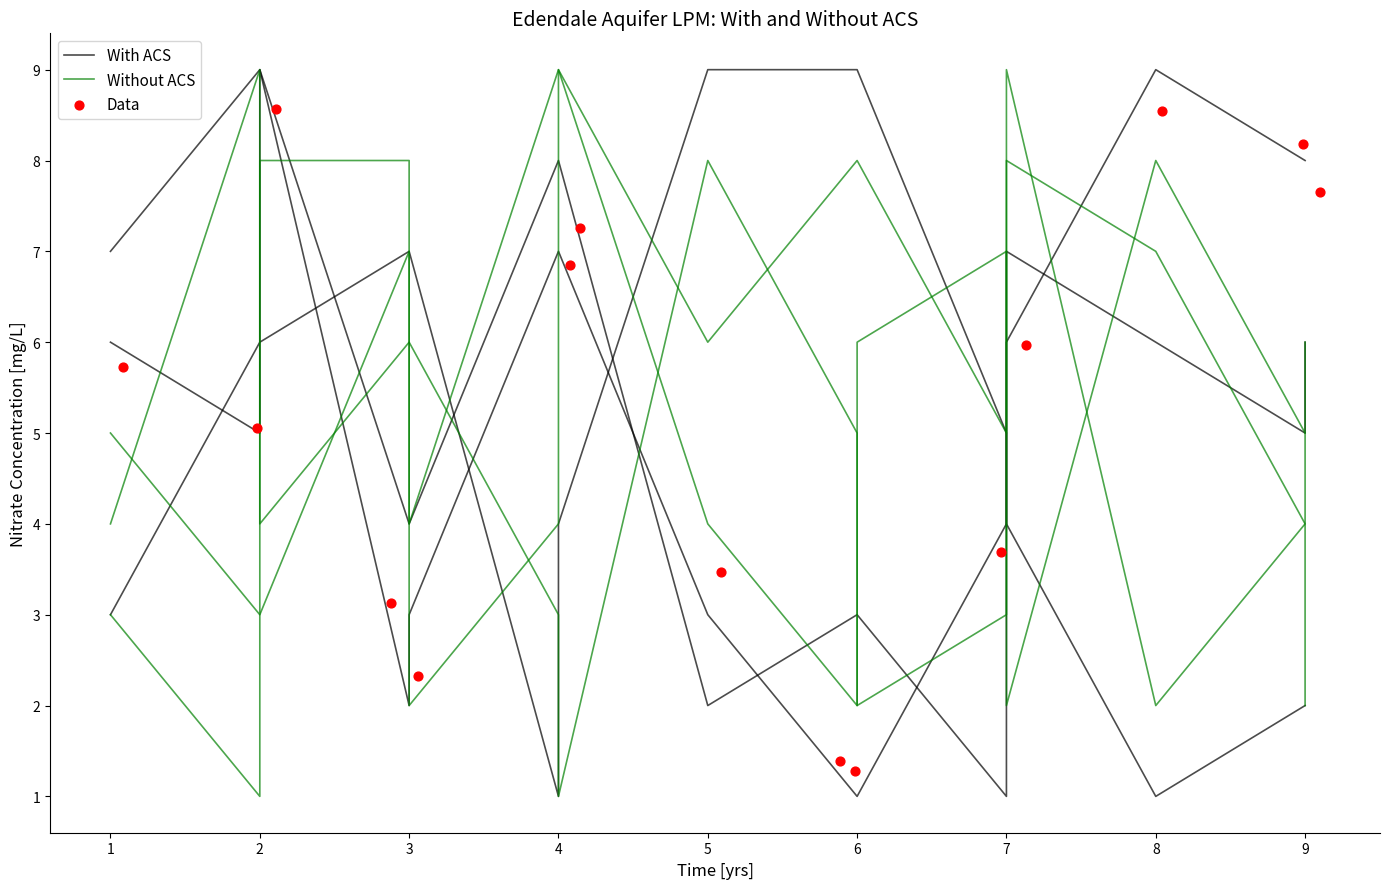

Is the value of Data at 6 greater than the value of With ACS at 14?

No